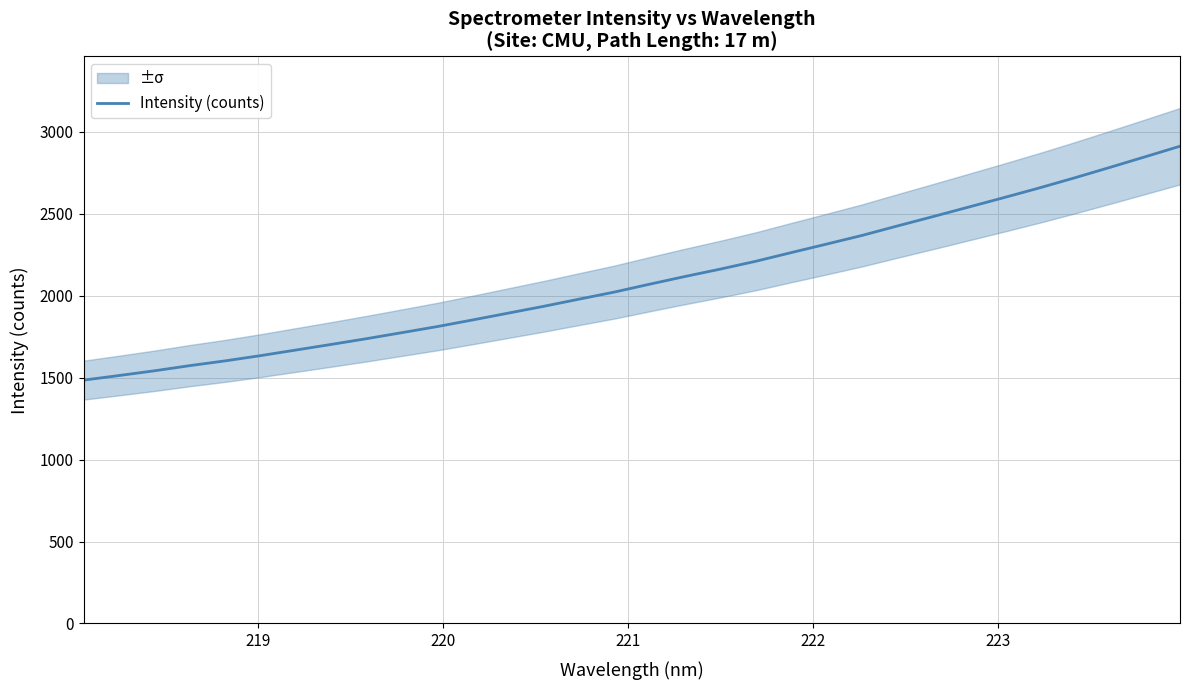

What is the highest value of the Intensity (counts) series?

2912.9